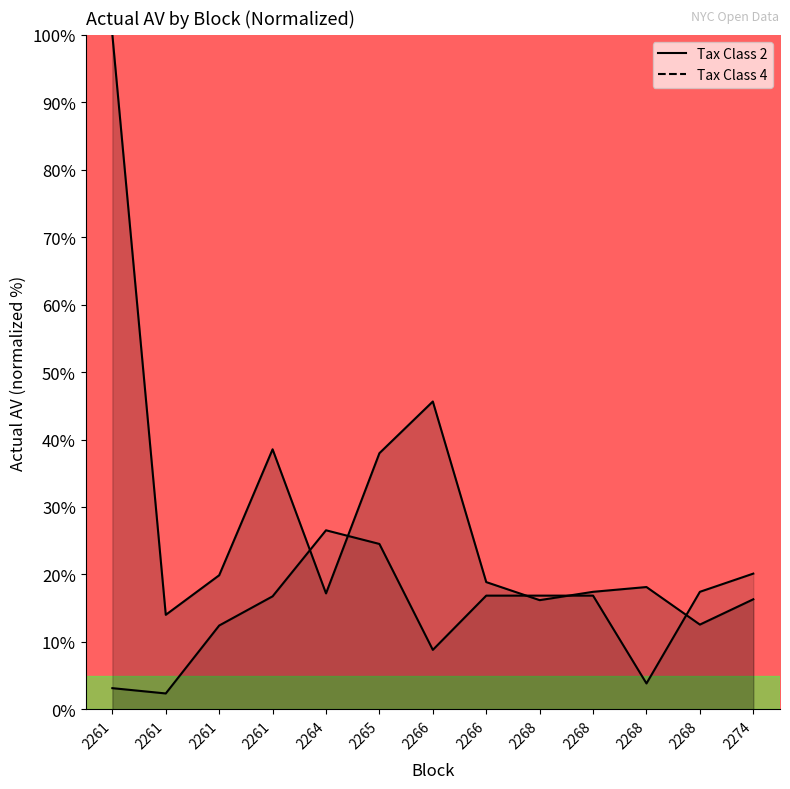

Reading right to left, list all the values displayed in this chart.

Tax Class 2: 16.3	12.6	18.1	17.4	16.2	18.9	45.6	38.0	17.2	38.6	19.9	14.0	100.0
Tax Class 4: 20.1	17.4	3.8	16.9	16.9	16.9	8.8	24.5	26.5	16.8	12.4	2.4	3.1